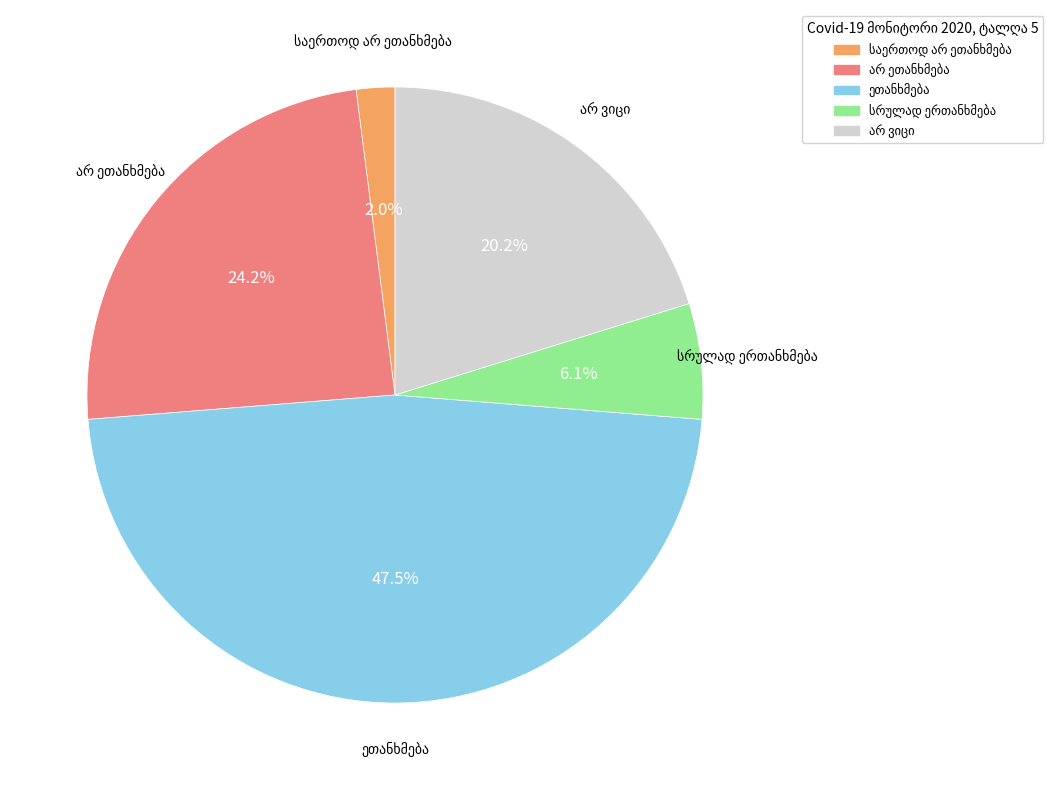

Does any single category account for the majority?

No